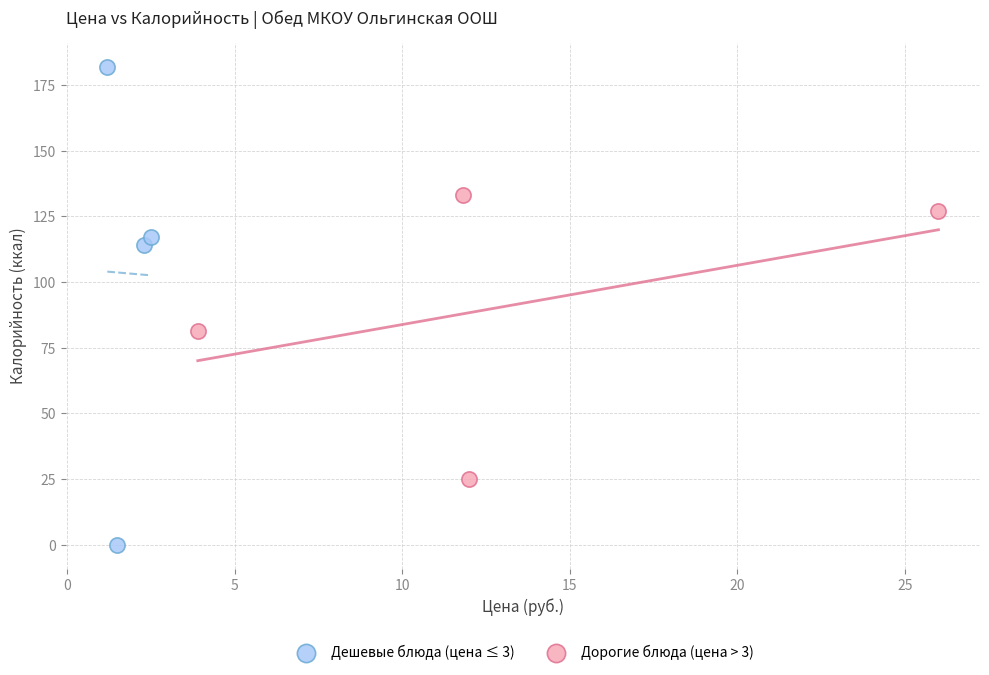

Which series has the largest Y range (max minus min)?

Дешевые блюда (цена ≤ 3)